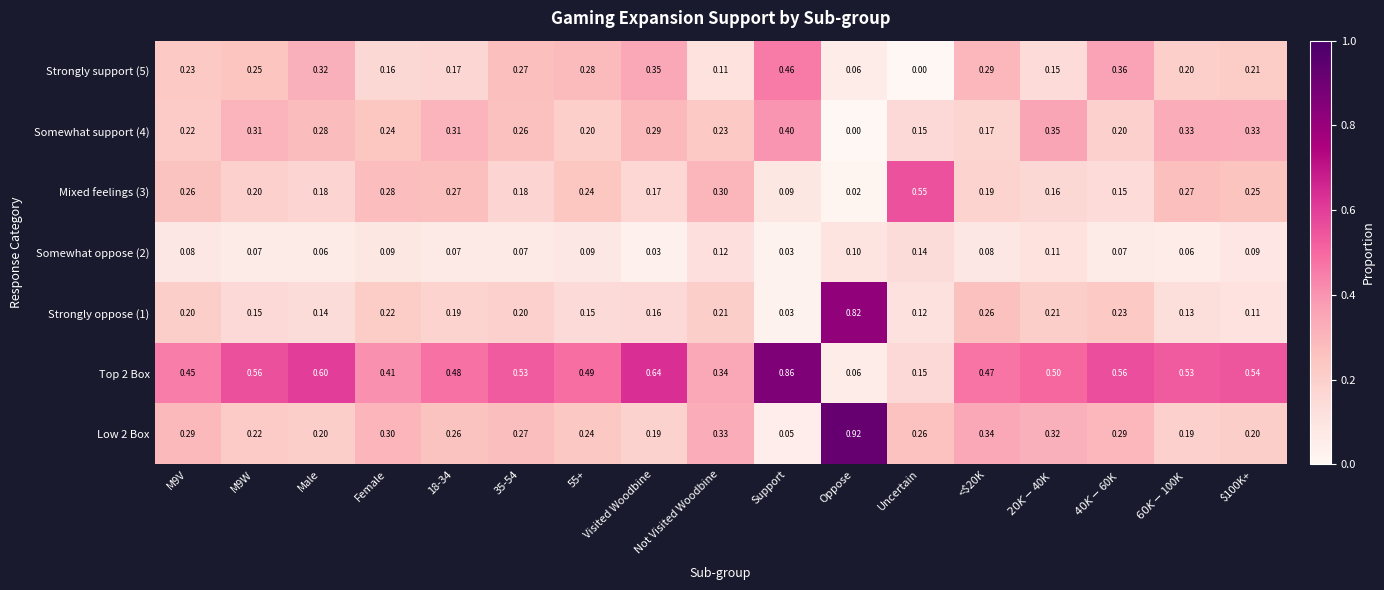

Which category has the highest value in the Low 2 Box series?

Oppose